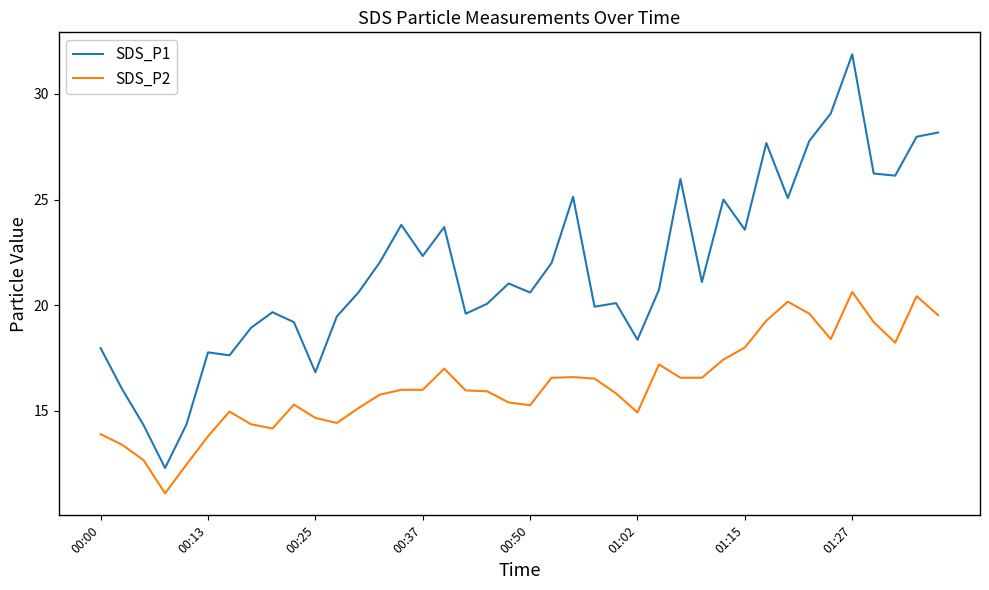

Which series has the largest total across all categories?

SDS_P1